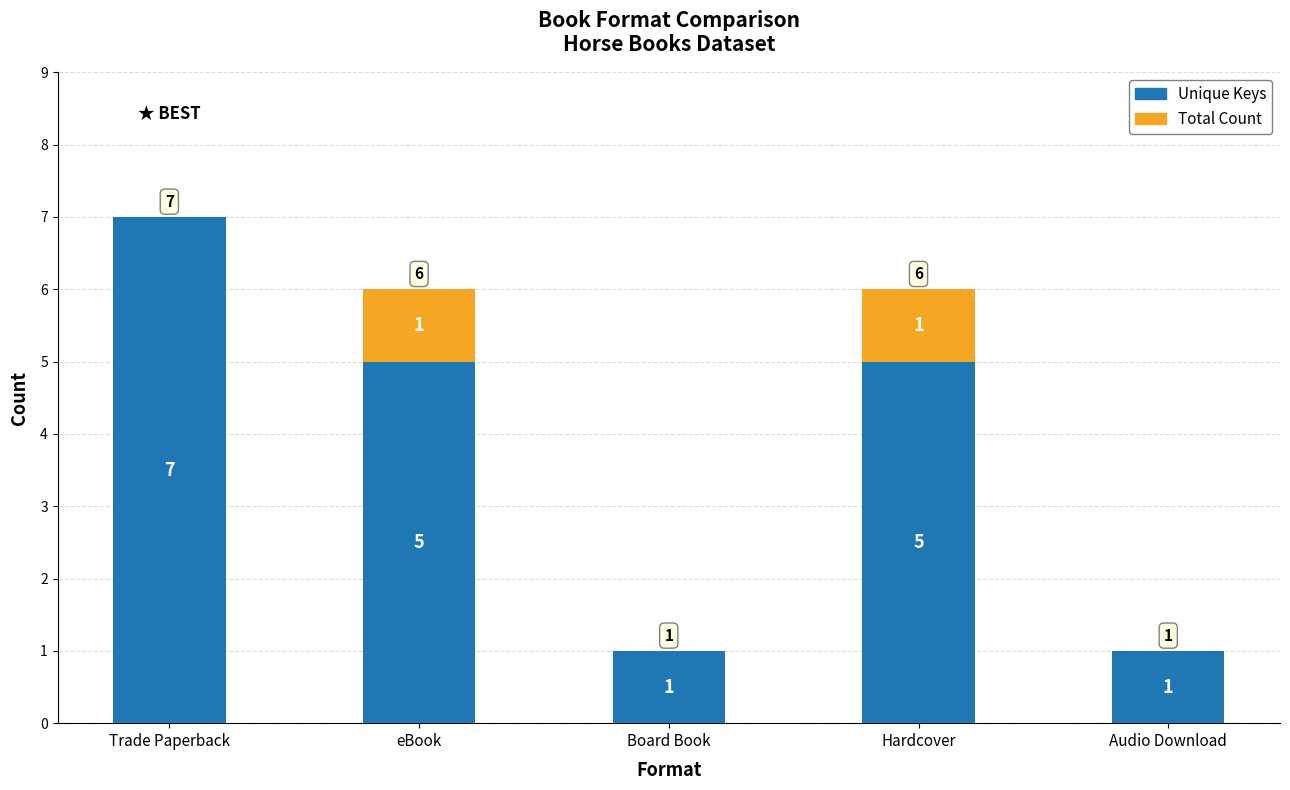

What is the sum of all Unique Keys values?

19